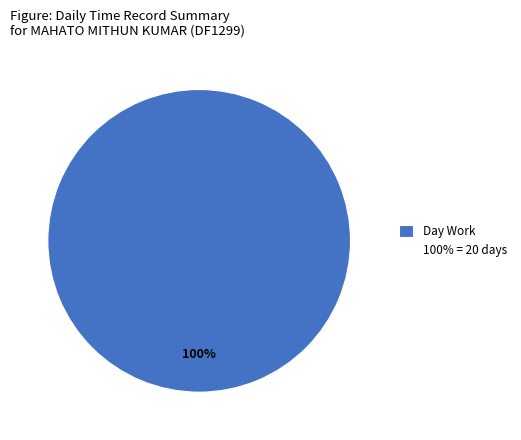

Is there any slice that represents more than half of the pie?

Yes